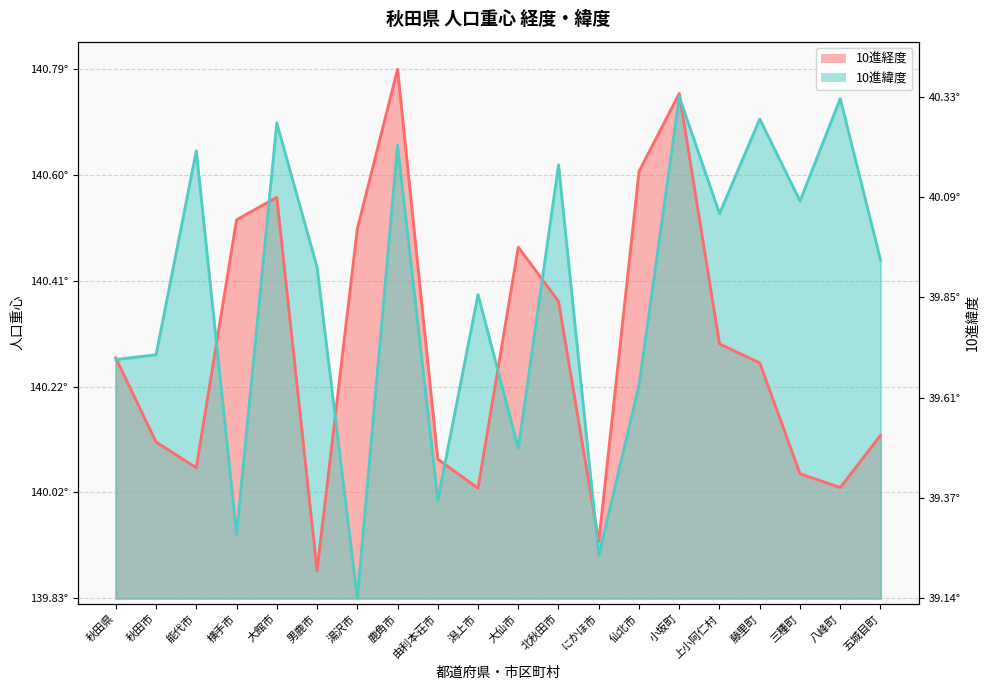

How many lines are shown in the chart?

2